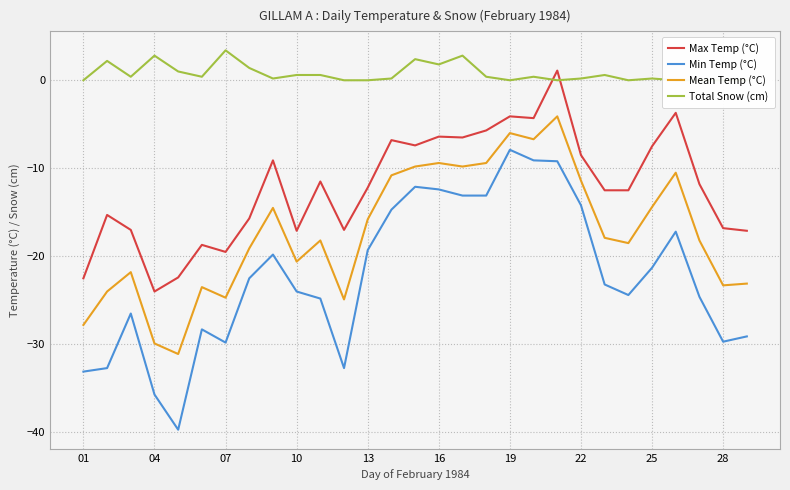

In Total Snow (cm), how many points are higher than both neighbors (excluding endpoints)?

8